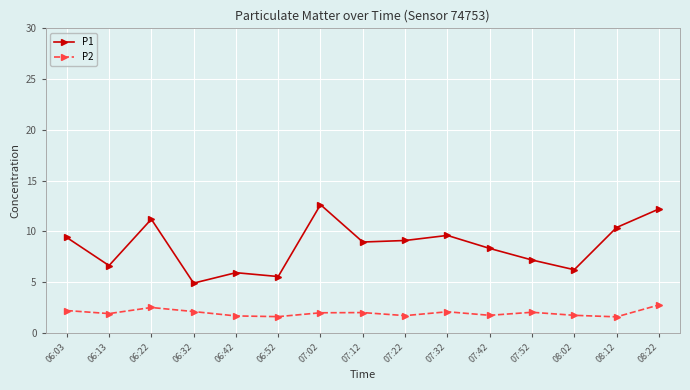

True or false: P2 and P1 intersect in this chart.

False